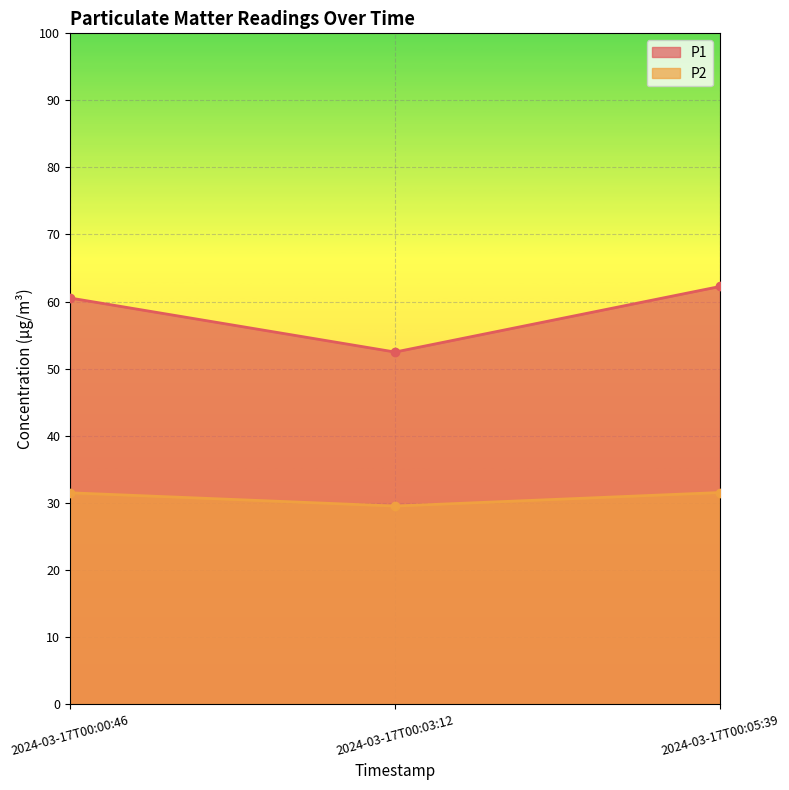

Does the chart display data point markers on the line(s)?

Yes